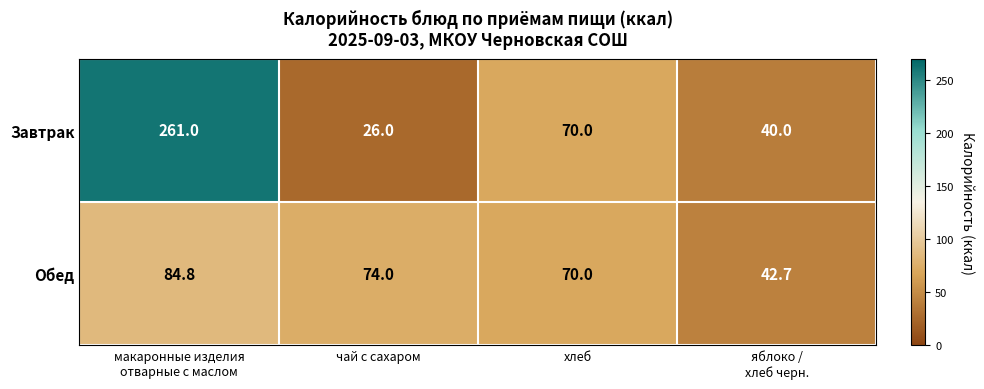

List the series in order of their overall mean, lowest first.

Обед, Завтрак